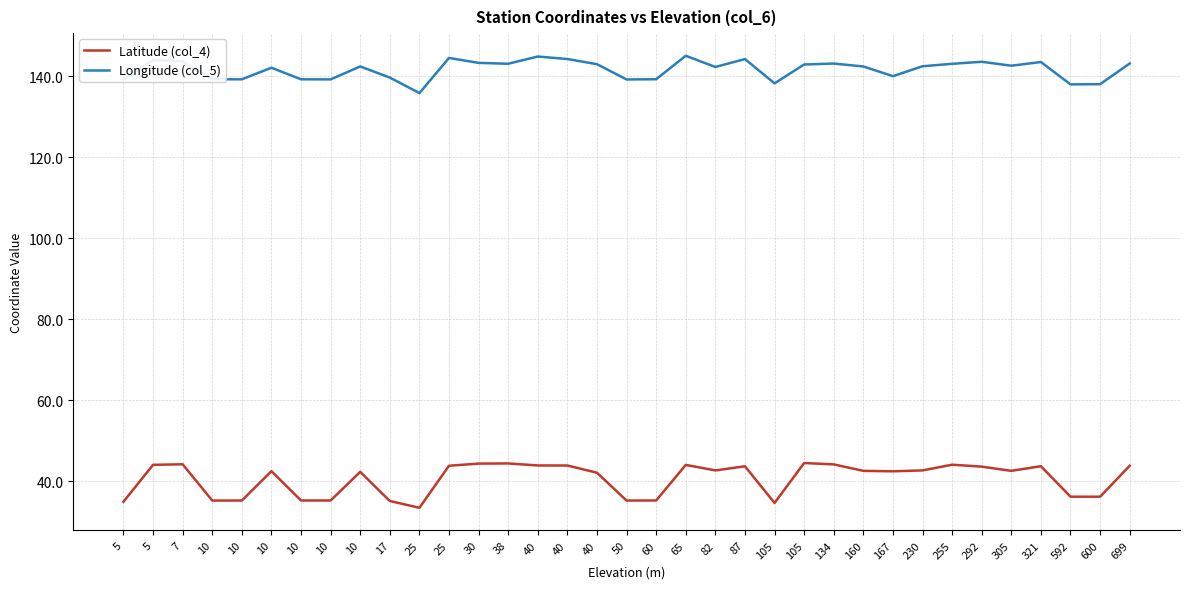

True or false: Latitude (col_4) and Longitude (col_5) intersect in this chart.

False